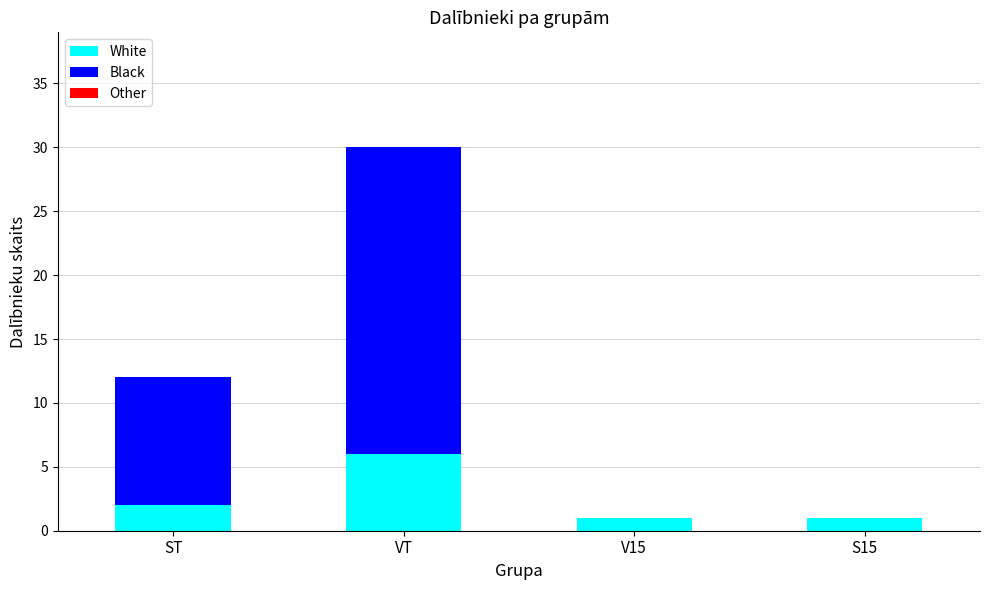

Which category has the highest value in the White series?

VT